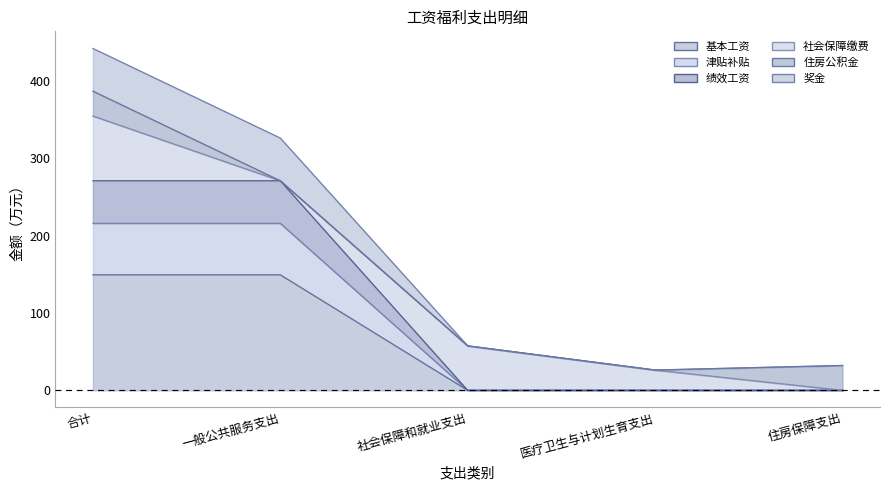

True or false: 津贴补贴 has a value of 215.8 at 合计.

True